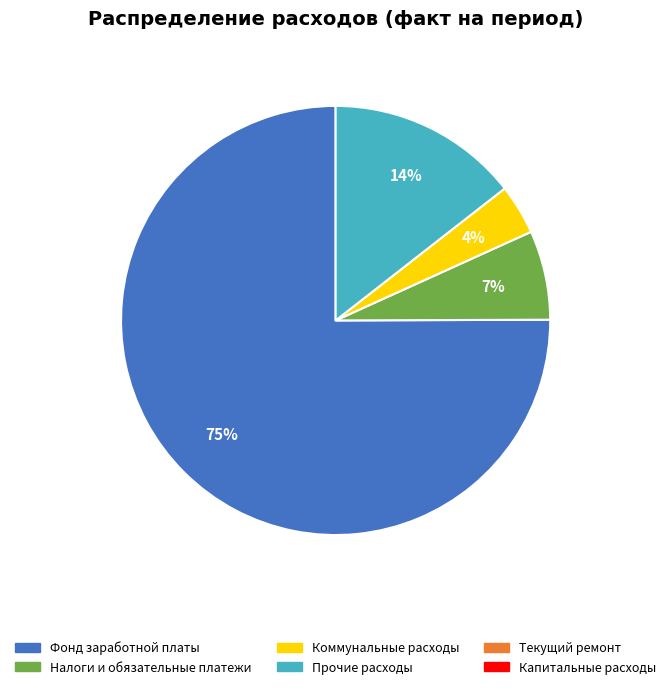

Is there any slice that represents more than half of the pie?

Yes